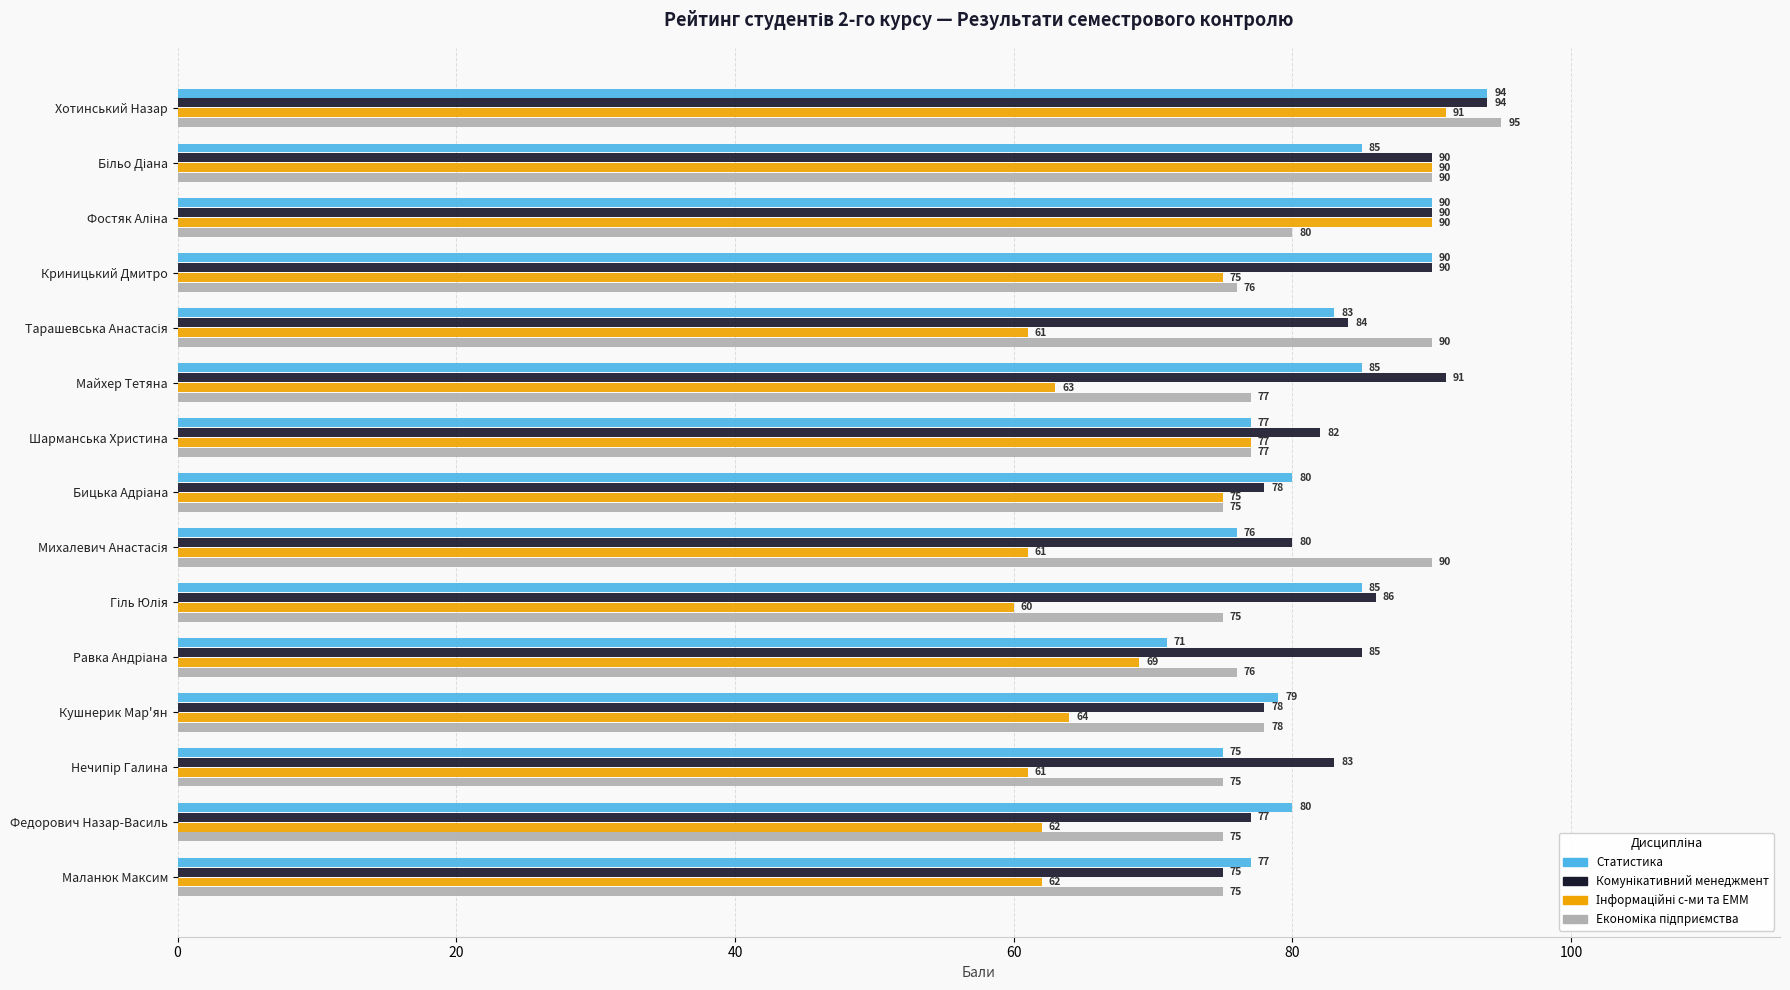

What is the minimum value shown in the chart?

60